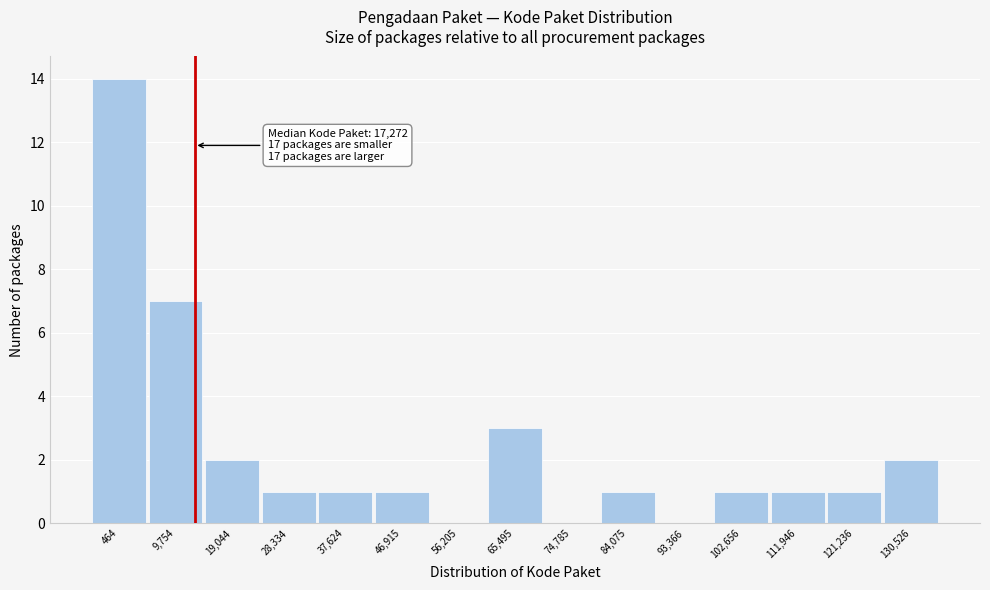

Reading left to right, list all the values displayed in this chart.

464=14	9,754=7	19,044=2	28,334=1	37,624=1	46,915=1	56,205=0	65,495=3	74,785=0	84,075=1	93,366=0	102,656=1	111,946=1	121,236=1	130,526=2